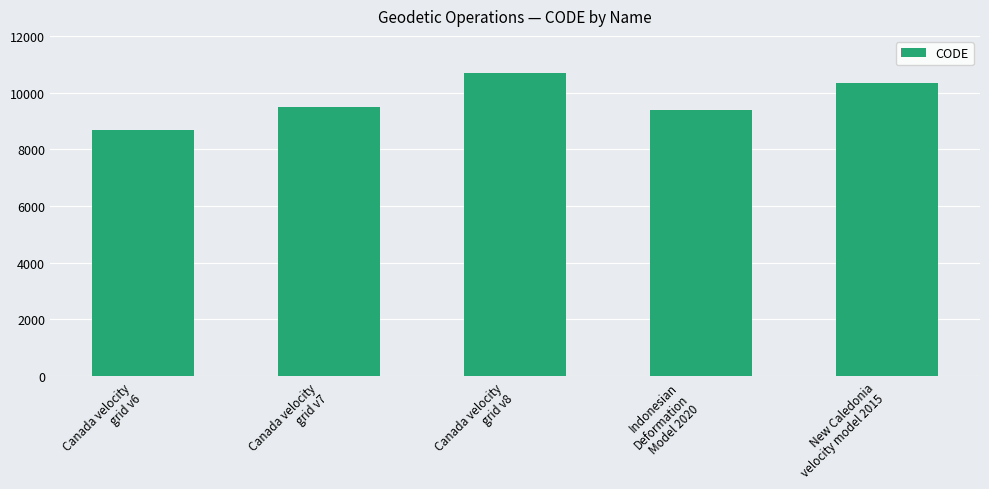

What value does the data have at Canada velocity
grid v6, to the nearest 100?

8700